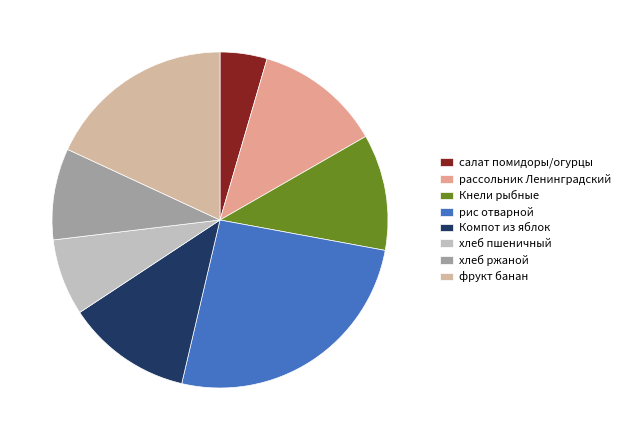

Combined, do фрукт банан and рассольник Ленинградский account for over 50%?

No